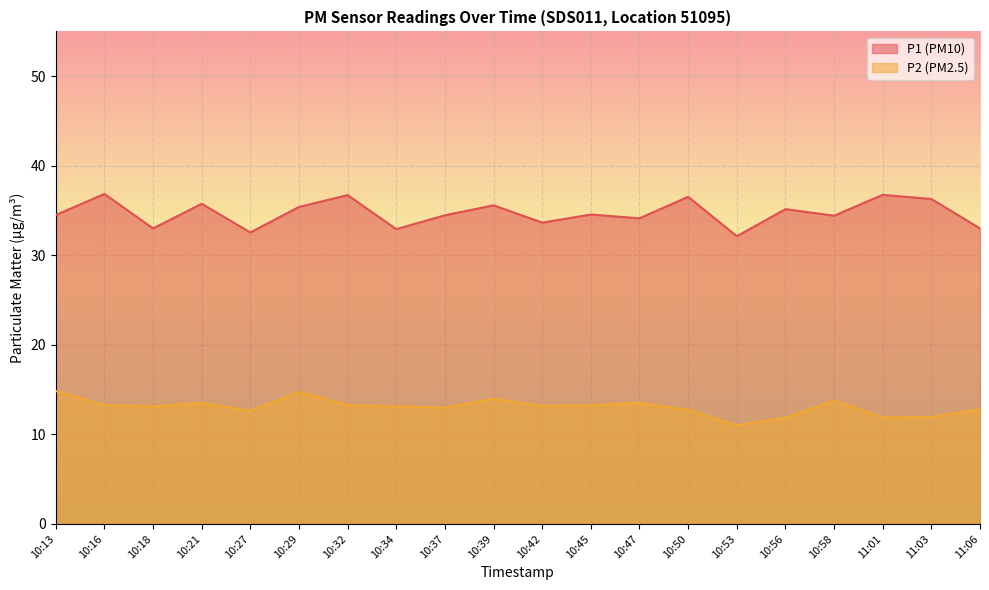

Rank the series at 10:32 from lowest to highest value.

P2, P1